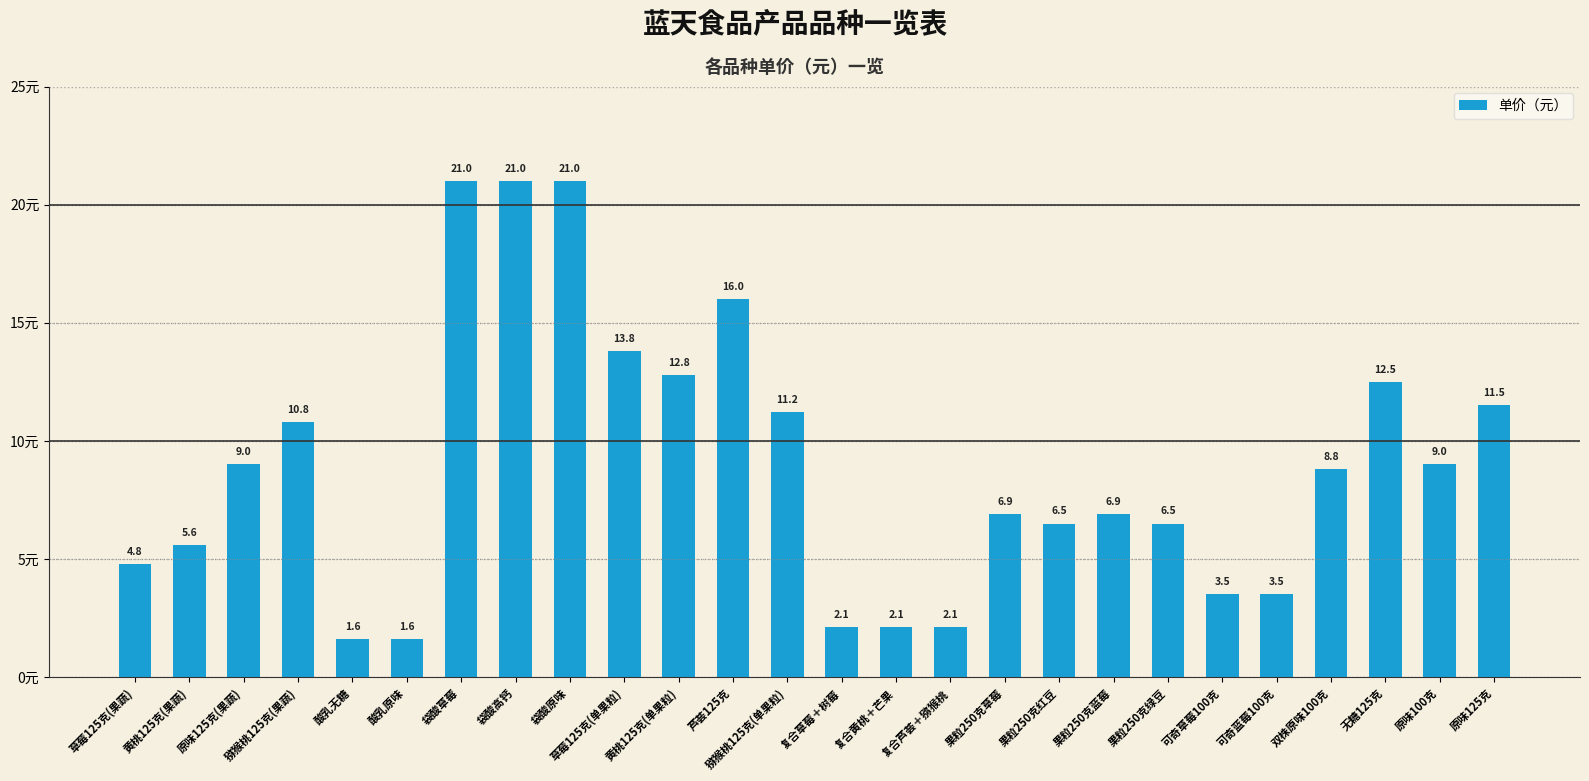

Reading left to right, transcribe all the data shown in this chart.

4.8	5.6	9.0	10.8	1.6	1.6	21.0	21.0	21.0	13.8	12.8	16.0	11.2	2.1	2.1	2.1	6.9	6.5	6.9	6.5	3.5	3.5	8.8	12.5	9.0	11.5